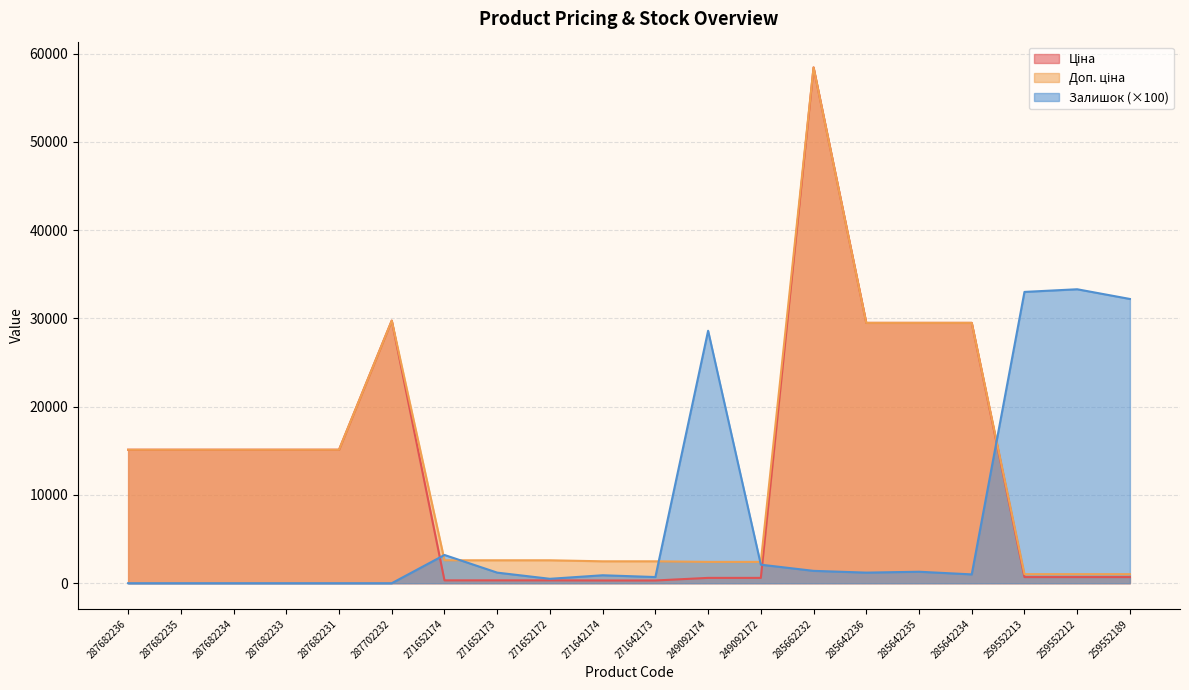

Reading right to left, extract all data points from this chart.

Ціна: 259552189=693.7	259552212=693.7	259552213=693.7	285642234=29491.5	285642235=29491.5	285642236=29491.5	285662232=58426.5	249092172=603.7	249092174=603.7	271642173=310.3	271642174=310.3	271652172=324.8	271652173=324.8	271652174=324.8	287702232=29747.2	287682231=15120.0	287682233=15120.0	287682234=15120.0	287682235=15120.0	287682236=15120.0
Доп. ціна: 259552189=1024.6	259552212=1024.6	259552213=1024.6	285642234=29491.5	285642235=29491.5	285642236=29491.5	285662232=58426.5	249092172=2414.8	249092174=2414.8	271642173=2482.4	271642174=2482.4	271652172=2598.3	271652173=2598.3	271652174=2598.3	287702232=29747.2	287682231=15120.0	287682233=15120.0	287682234=15120.0	287682235=15120.0	287682236=15120.0
Залишок: 259552189=32200.0	259552212=33300.0	259552213=33000.0	285642234=1000.0	285642235=1300.0	285642236=1200.0	285662232=1400.0	249092172=2100.0	249092174=28600.0	271642173=700.0	271642174=900.0	271652172=500.0	271652173=1200.0	271652174=3200.0	287702232=0.0	287682231=0.0	287682233=0.0	287682234=0.0	287682235=0.0	287682236=0.0